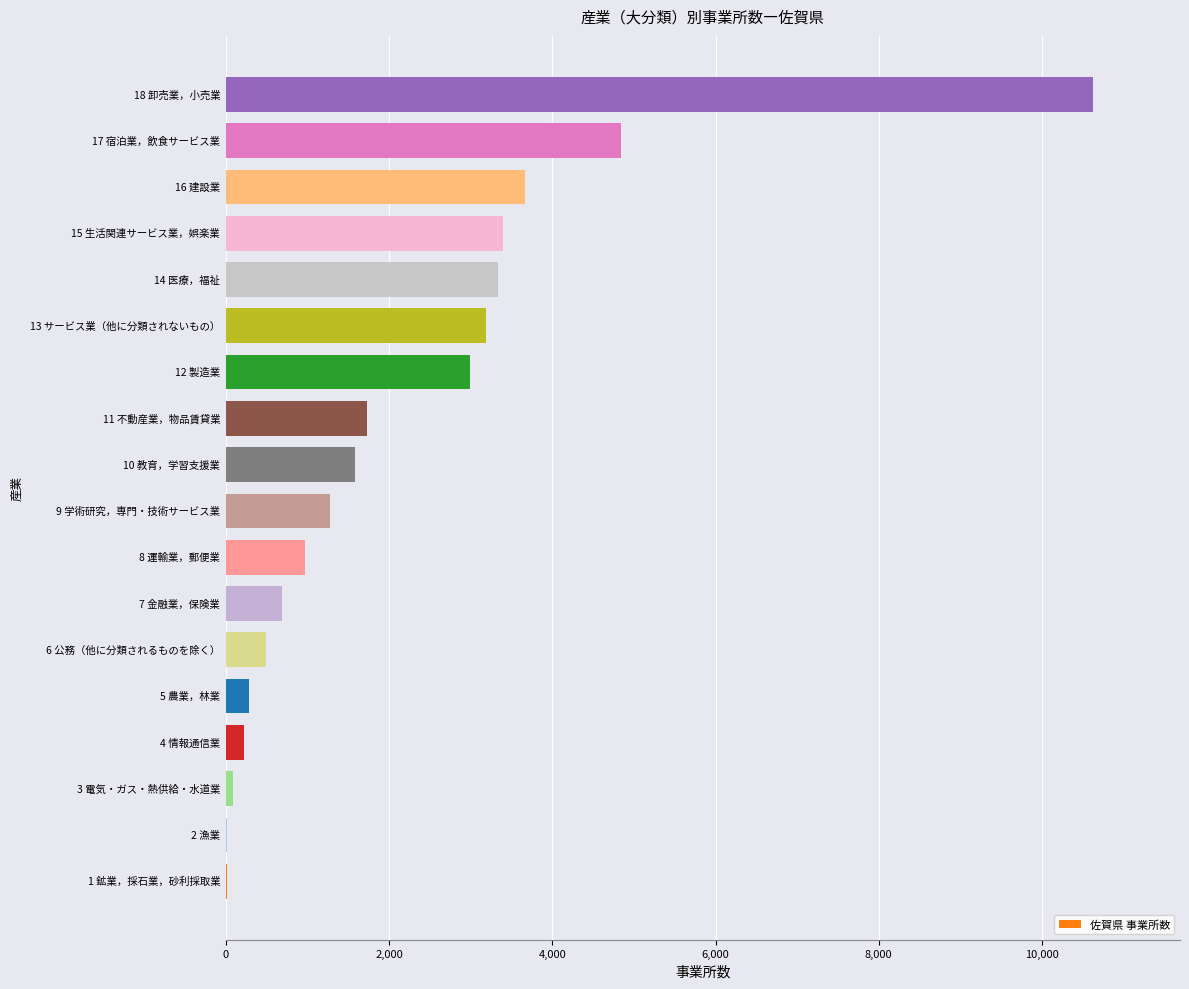

At which label is the value closest to 5319?

17 宿泊業，飲食サービス業